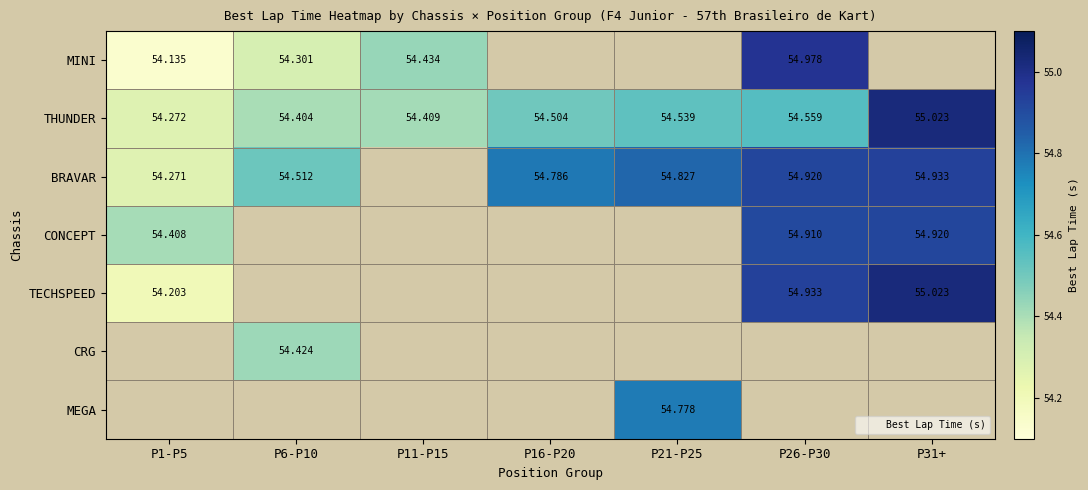

Rank the categories by CRG value from highest to lowest.

P6-P10, P1-P5, P11-P15, P16-P20, P21-P25, P26-P30, P31+